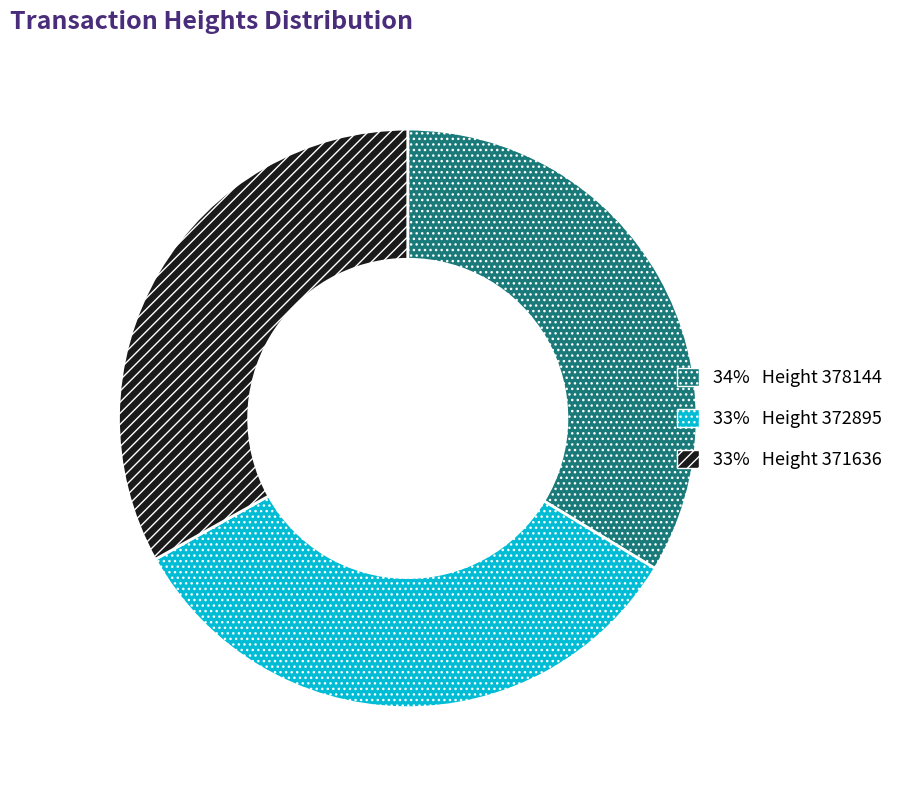

Is it true that 34% Height 378144 is 34% of the pie?

True